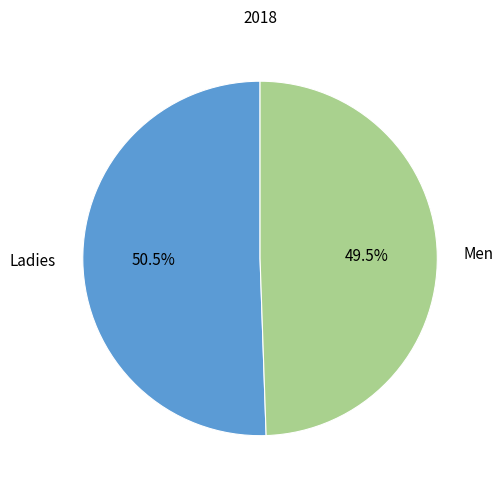

Which category has the smallest portion of the pie?

Men